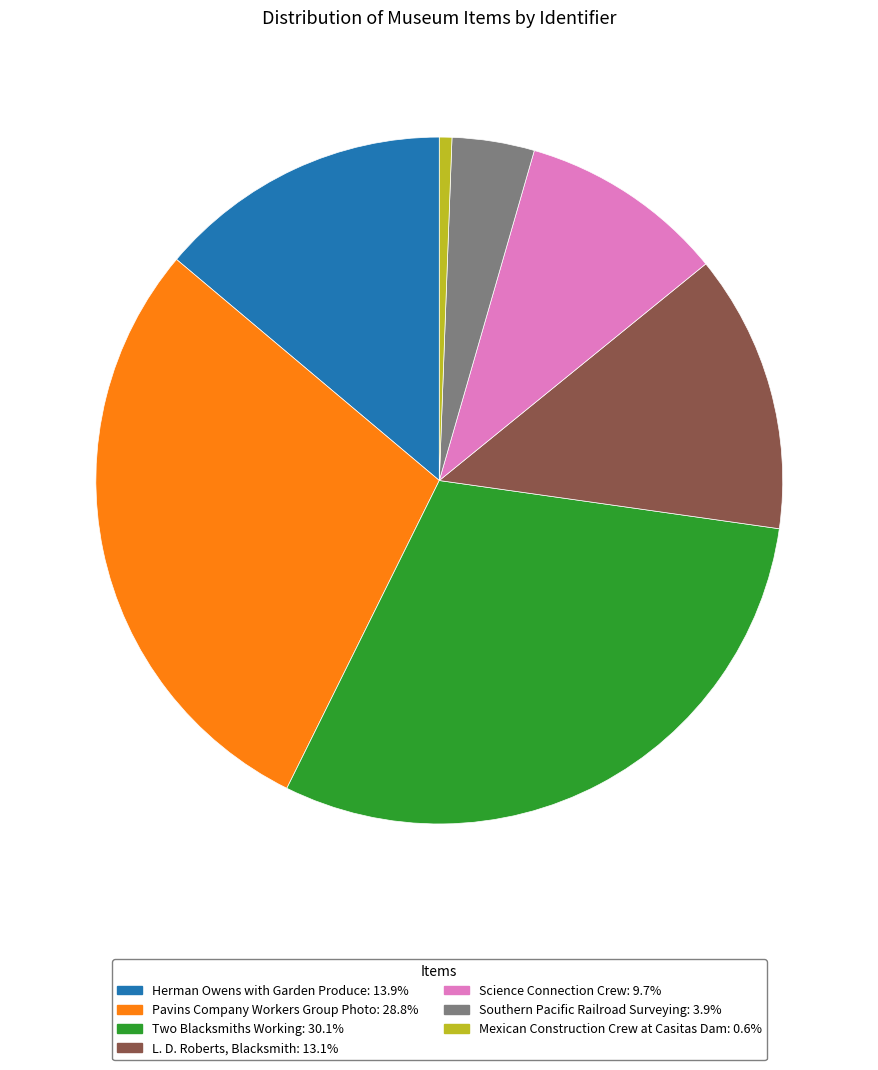

How many slices are in this pie chart?

7